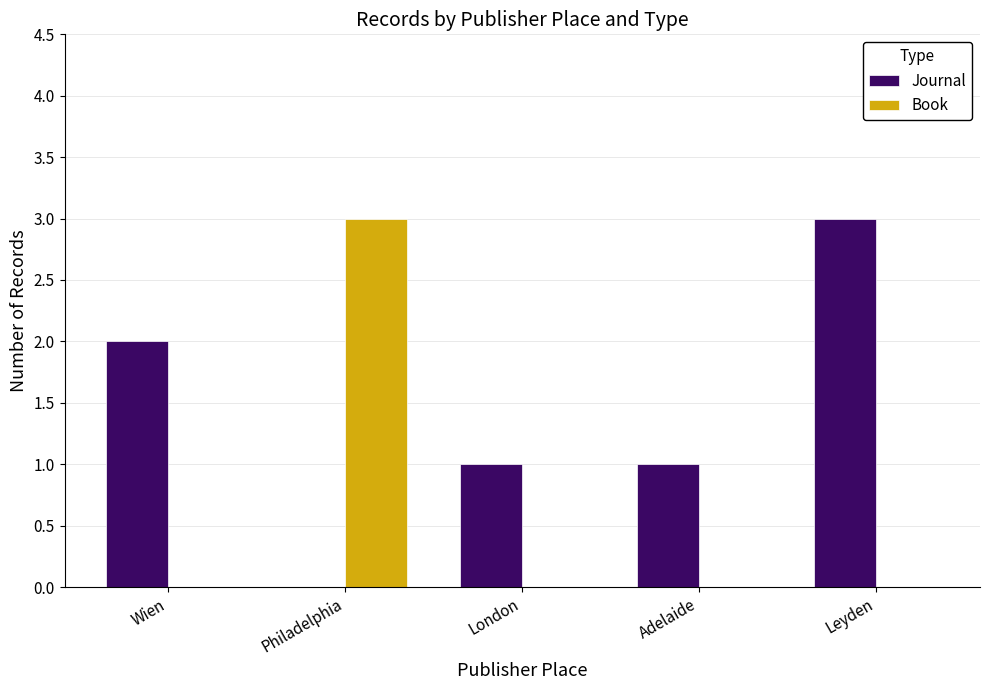

What is the maximum value shown in the chart?

3